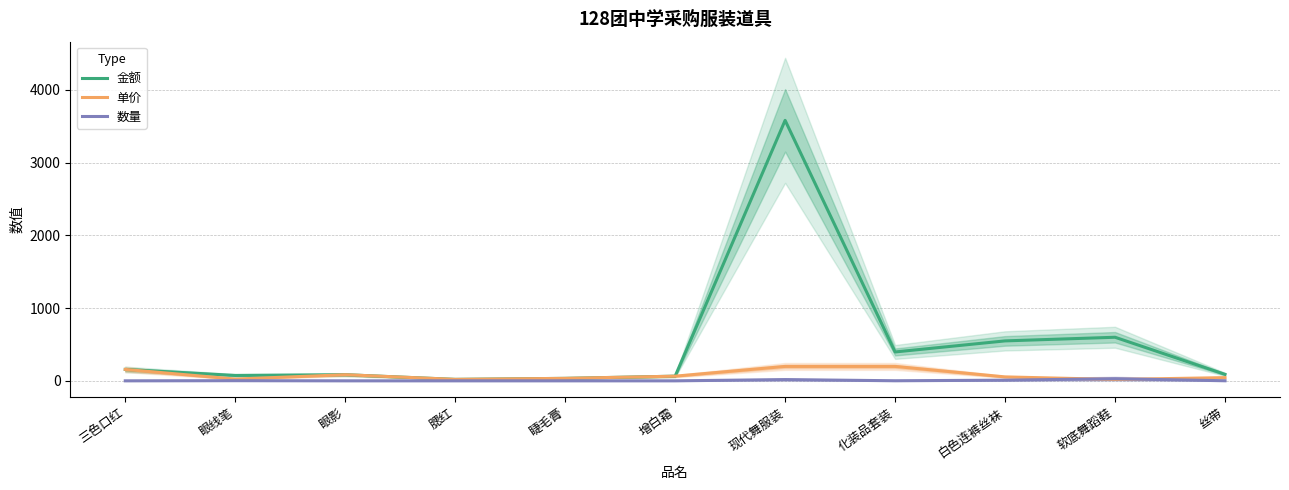

The 金额 series shows 398 at 化装品套装. True or false?

True